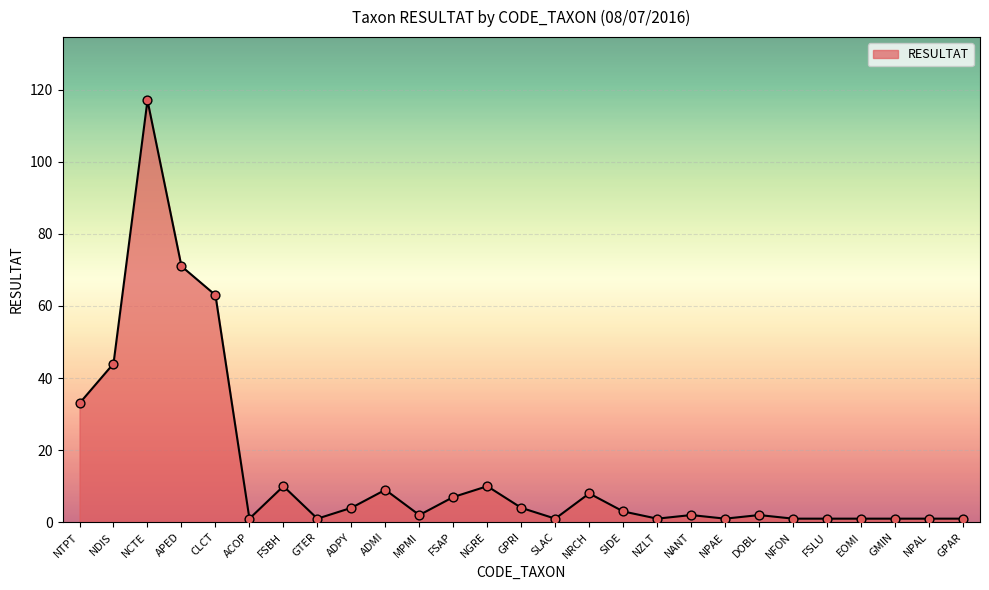

Which has a higher value, NFON or NRCH?

NRCH